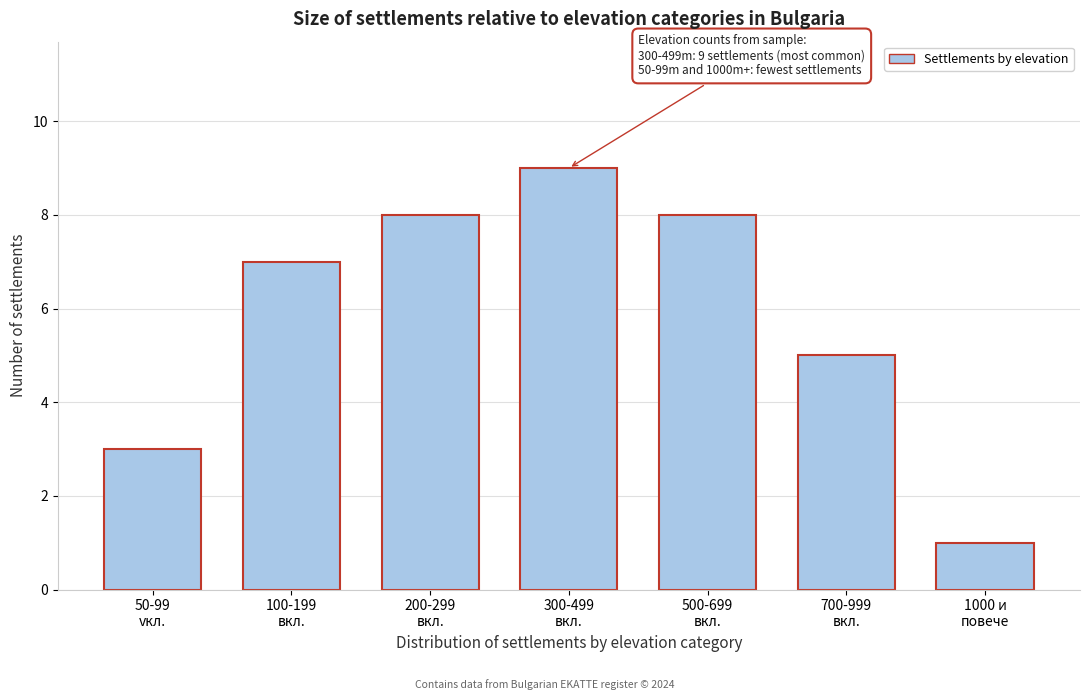

Reading left to right, transcribe all the data shown in this chart.

3	7	8	9	8	5	1